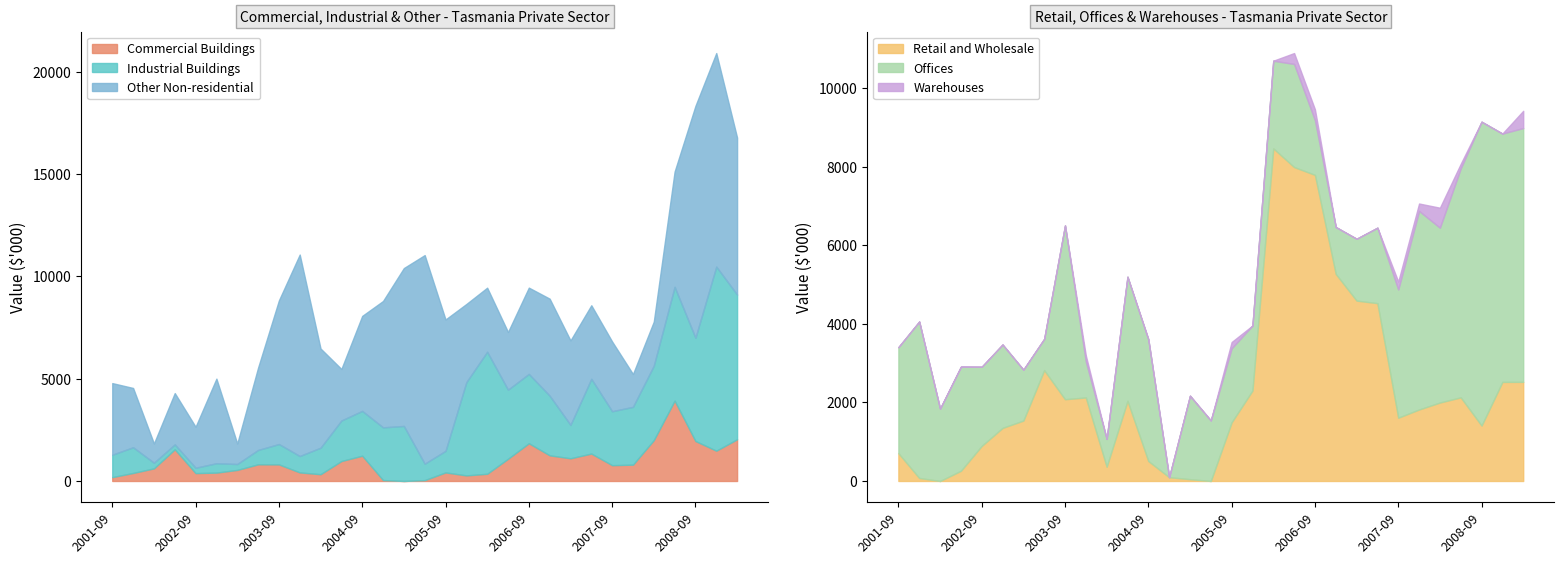

How many values in the Commercial Buildings series are below 798?

15